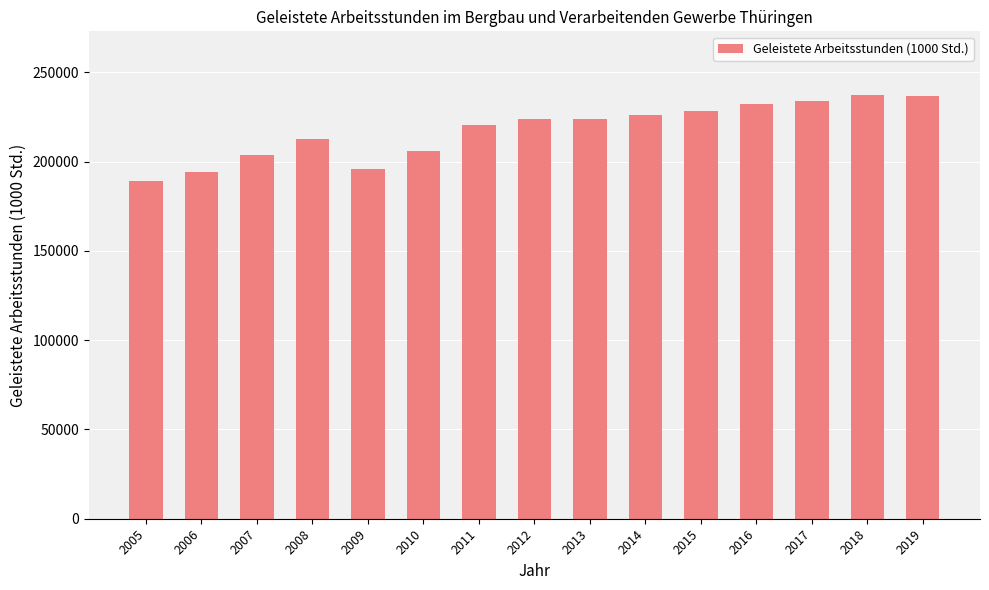

True or false: the data shows 194163.6 at 2006.

True